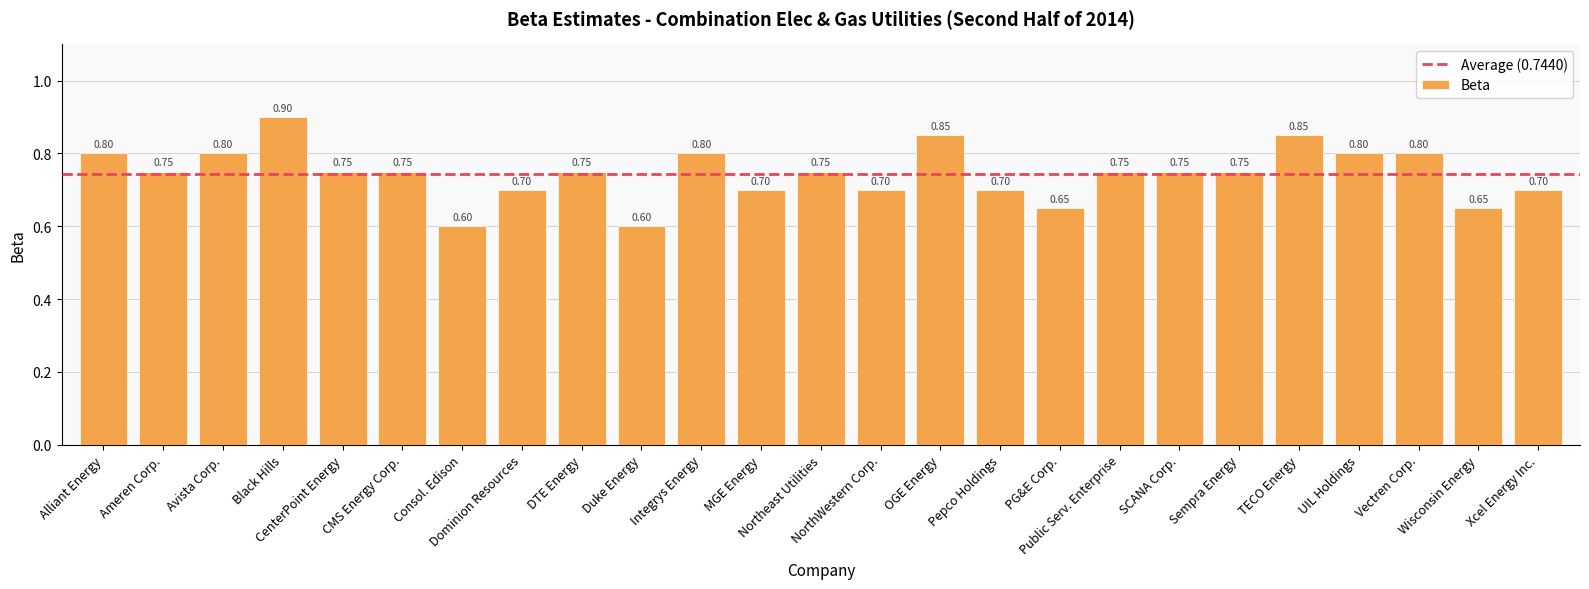

What is the average value?

0.7